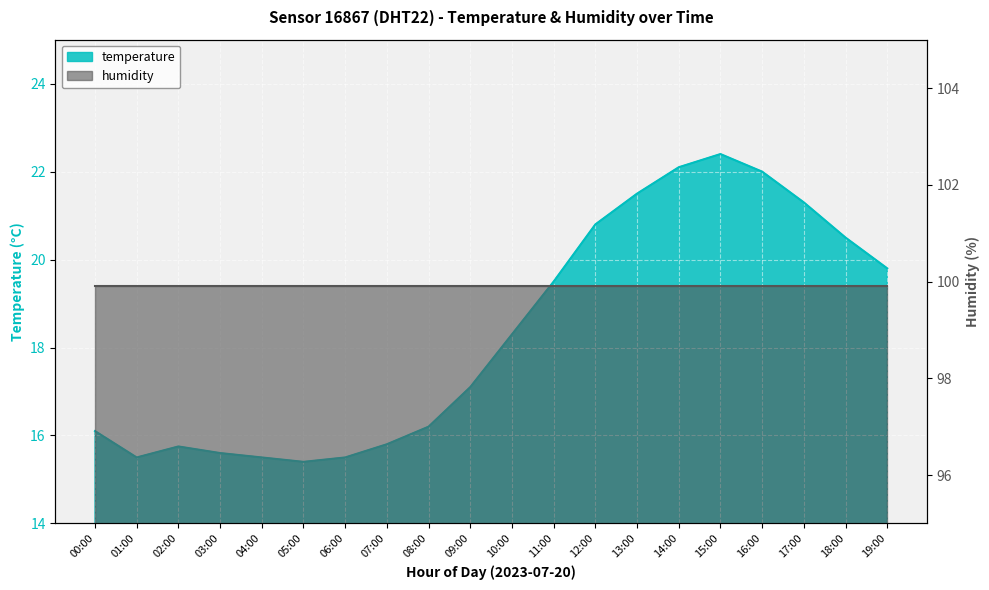

True or false: there are more than 0 points higher than both neighbors.

True